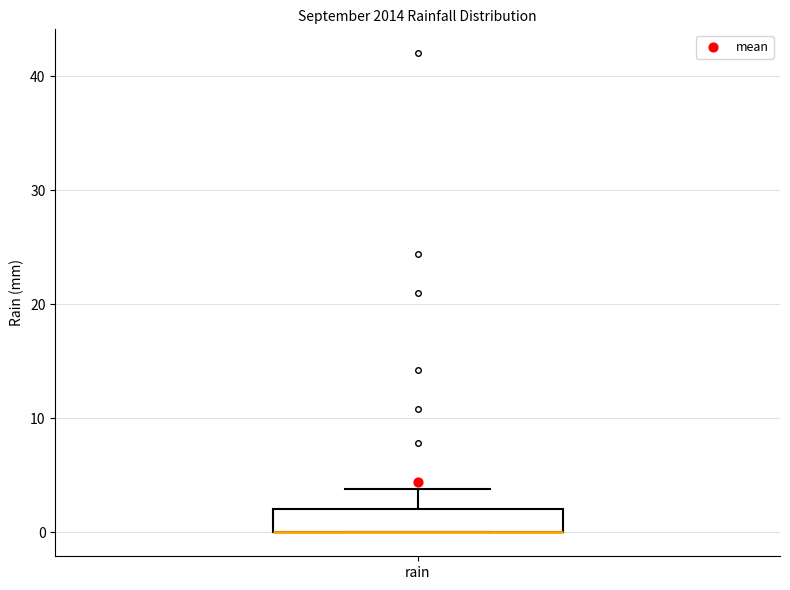

Where does the upper whisker of the box for rain end on the y-axis? The values are not printed on the chart, so give them approximately, as read against the axis.

4